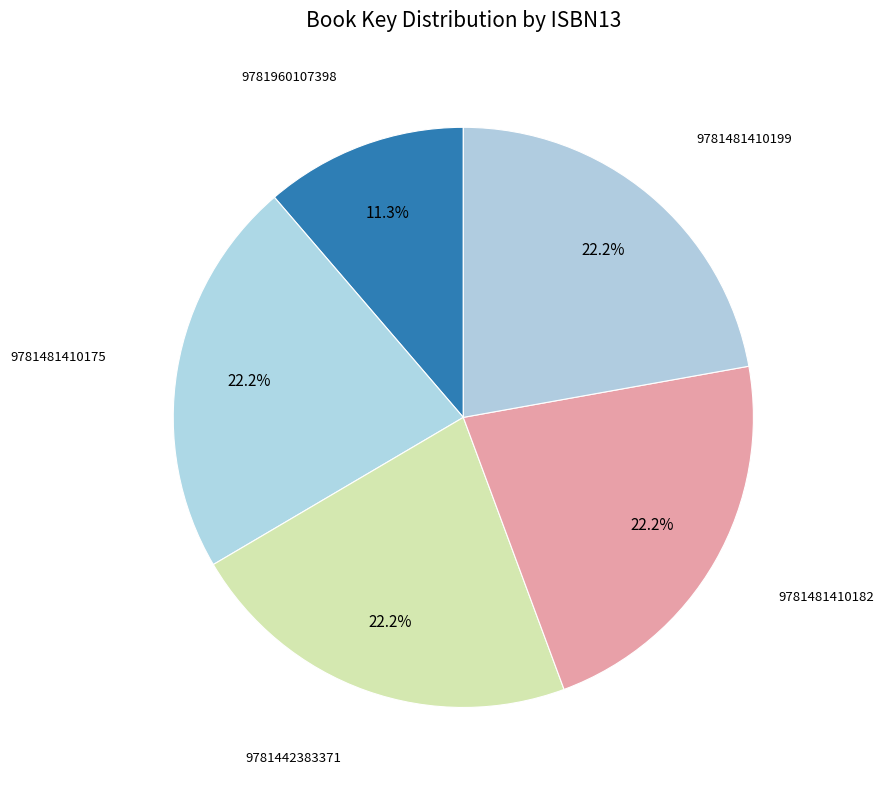

What is the smallest slice in the pie chart?

9781960107398